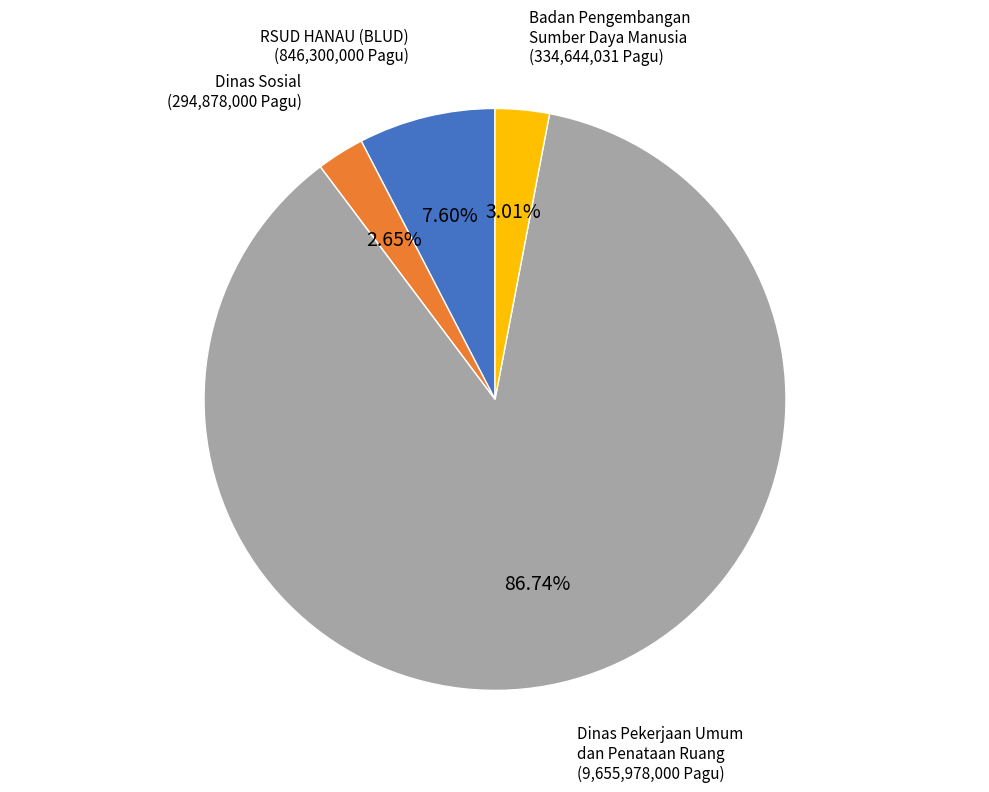

Does any single category account for the majority?

Yes